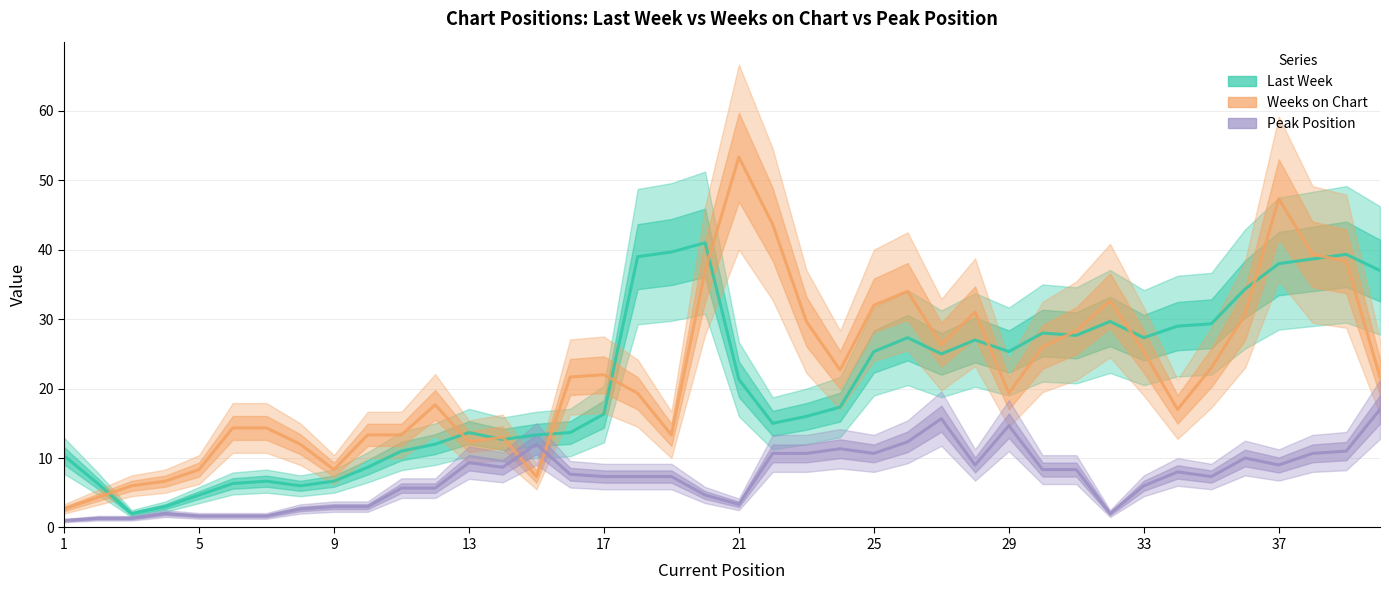

Which series has the largest total across all categories?

Weeks on Chart